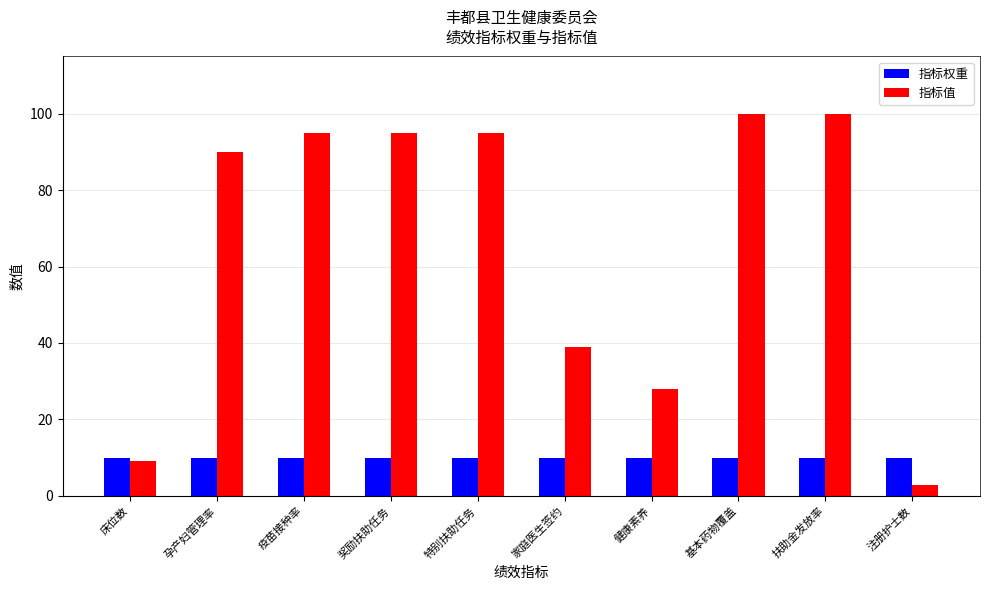

Reading left to right, transcribe all the data shown in this chart.

指标权重: 床位数=10.0	孕产妇管理率=10.0	疫苗接种率=10.0	奖励扶助任务=10.0	特别扶助任务=10.0	家庭医生签约=10.0	健康素养=10.0	基本药物覆盖=10.0	扶助金发放率=10.0	注册护士数=10.0
指标值: 床位数=9.0	孕产妇管理率=90.0	疫苗接种率=95.0	奖励扶助任务=95.0	特别扶助任务=95.0	家庭医生签约=39.0	健康素养=28.0	基本药物覆盖=100.0	扶助金发放率=100.0	注册护士数=2.7